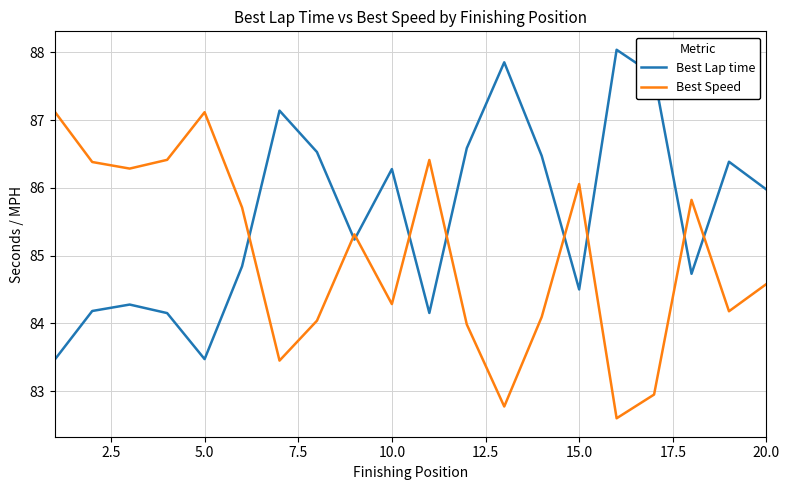

What is the difference between the maximum and minimum values in the Best Speed series?

4.5